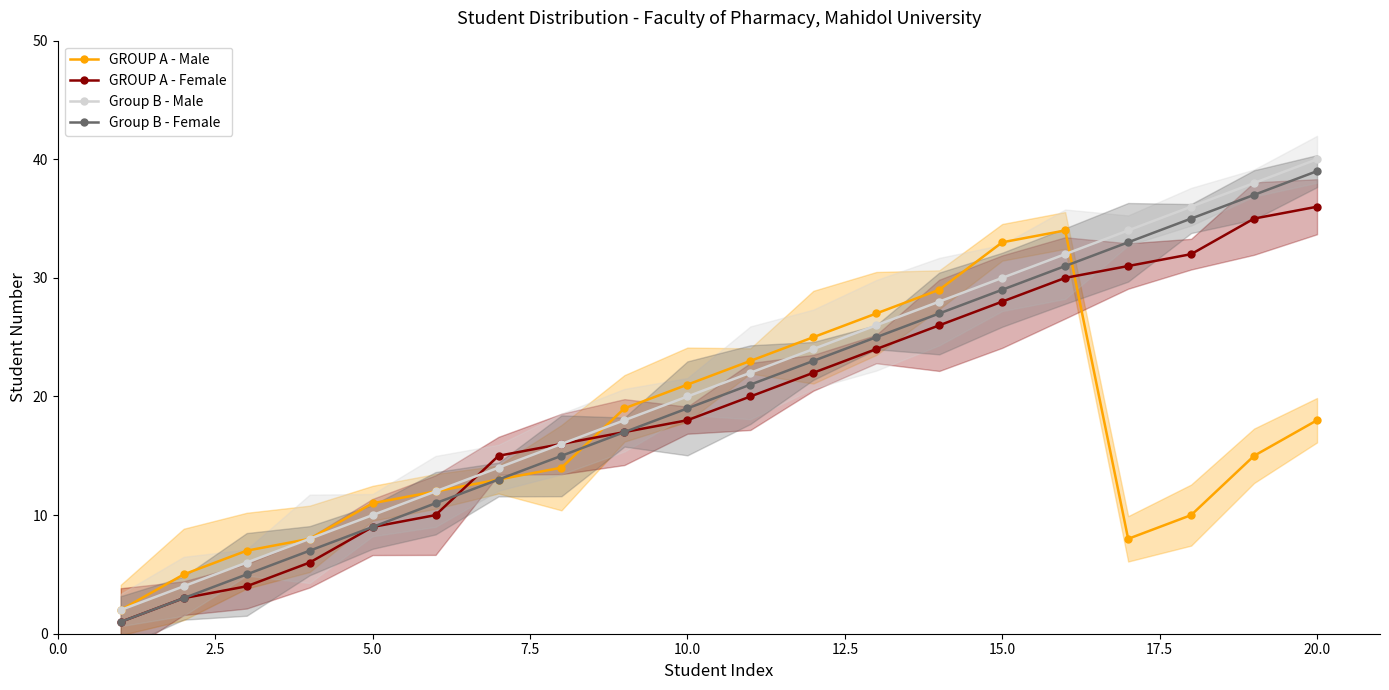

What is the difference between the maximum and second lowest values in the Group B - Male series?

36